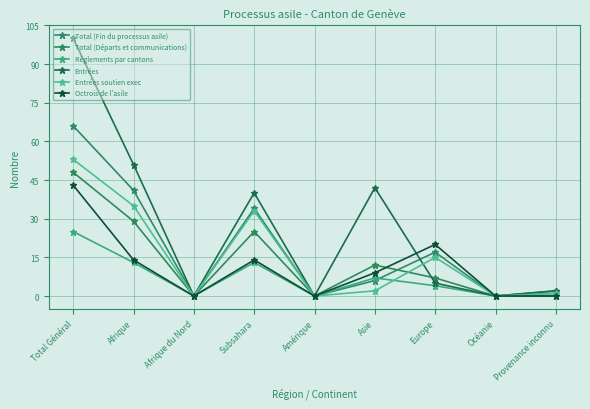

How many distinct data groups are displayed?

6